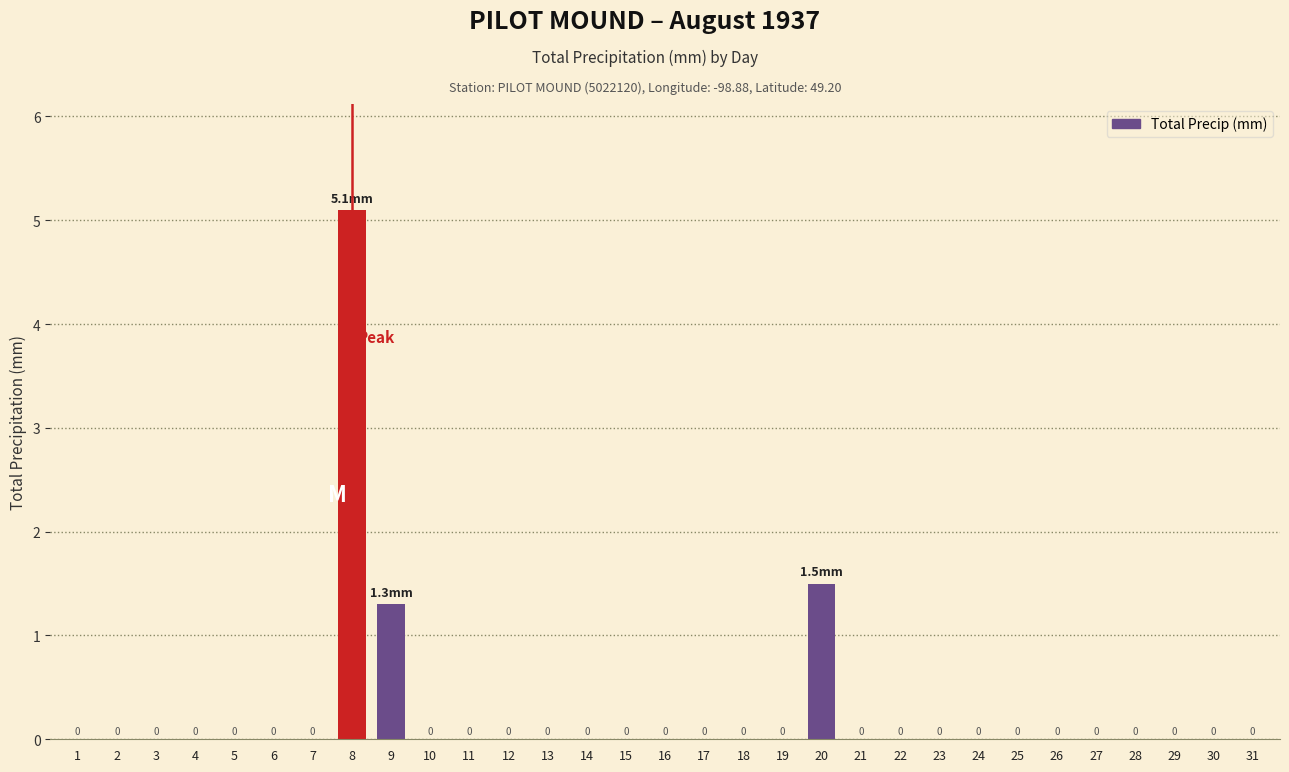

At which category does the chart reach its peak across all series?

8